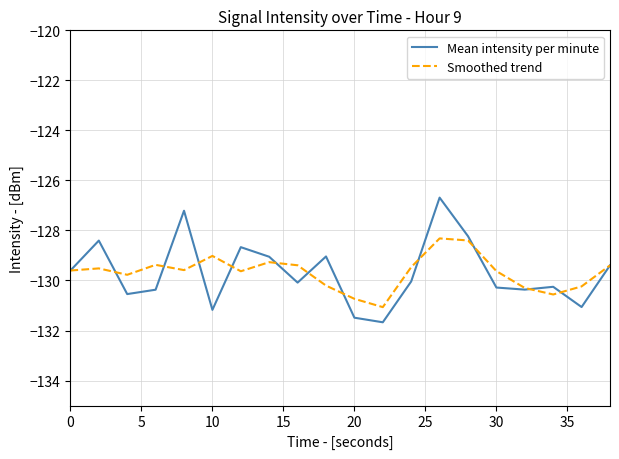

List the series in order of their peak value, lowest first.

Smoothed trend, Mean intensity per minute